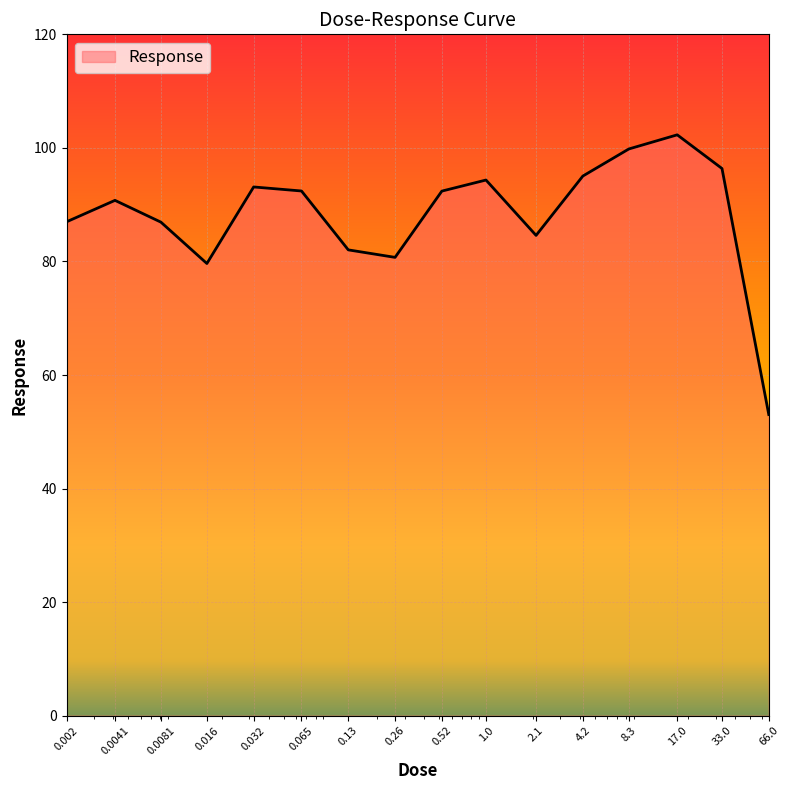

What is the difference between the maximum and minimum values?

49.3